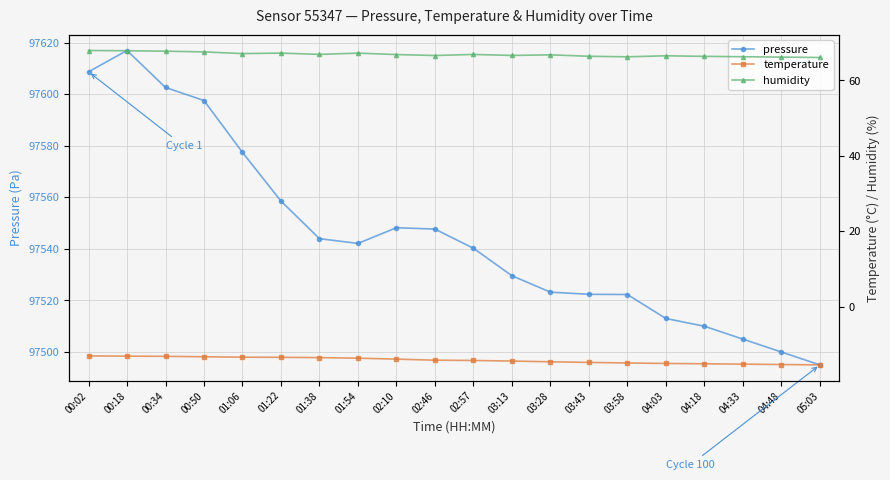

What is the label of the 7th point from the right?

03:43